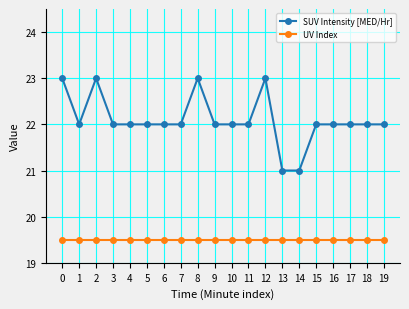

True or false: SUV Intensity [MED/Hr] has more than 2 points higher than both neighbors.

True